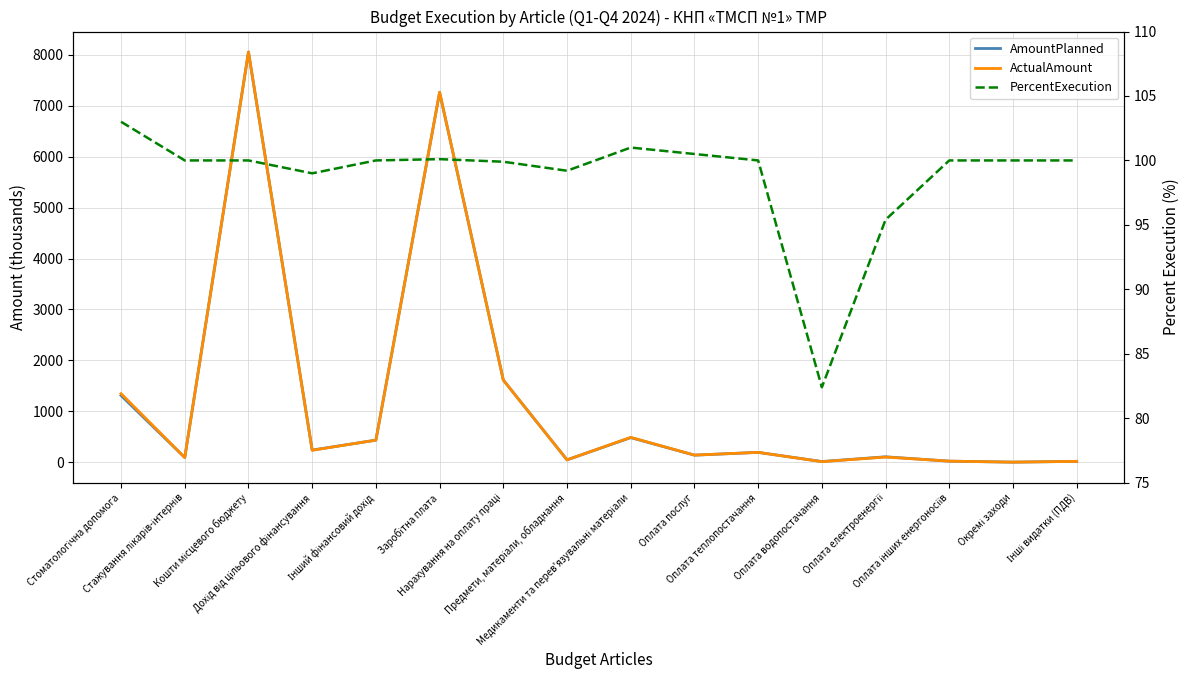

How many lines are shown in the chart?

3